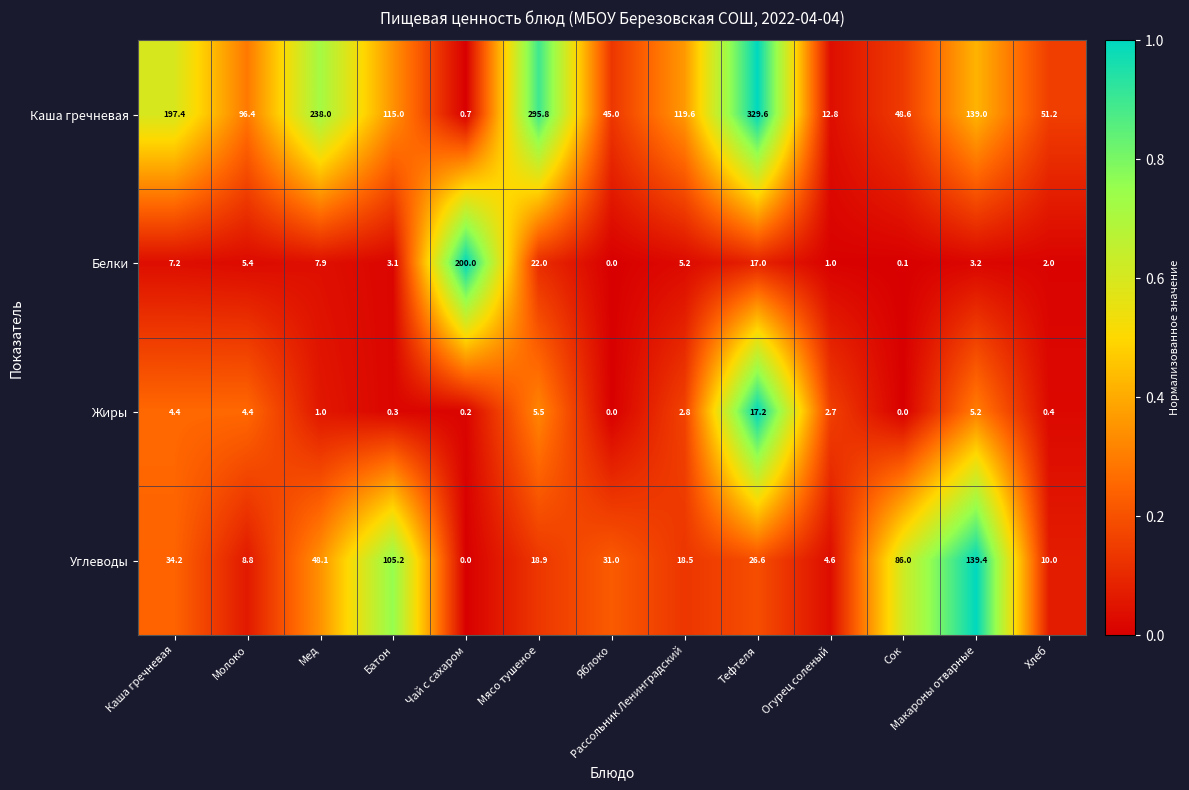

What is the sum of the Белки values at Каша гречневая and Огурец соленый?

8.2